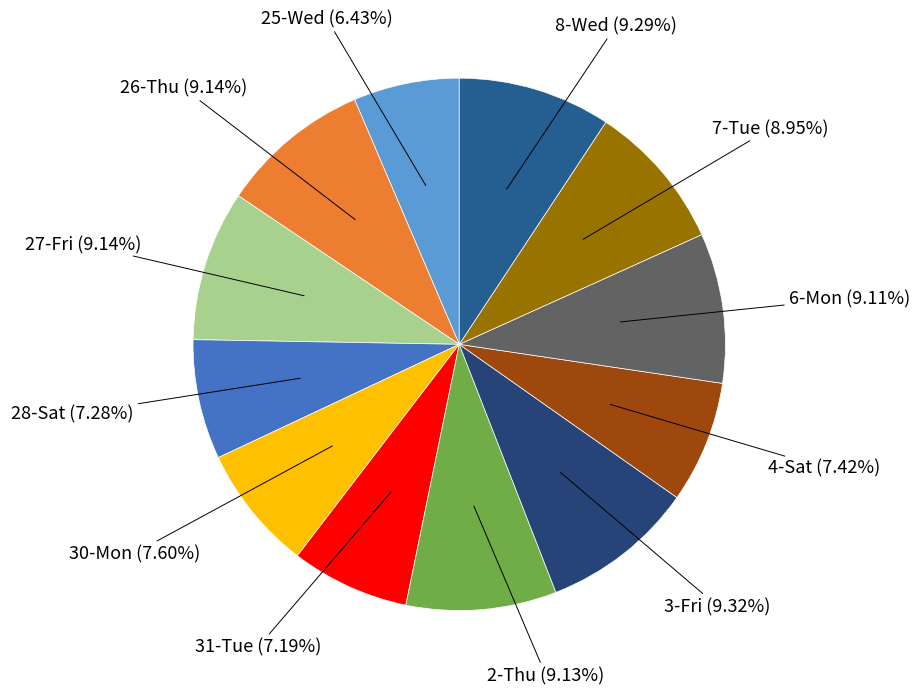

To the nearest percent, what percentage of the pie is 31-Tue?

7%